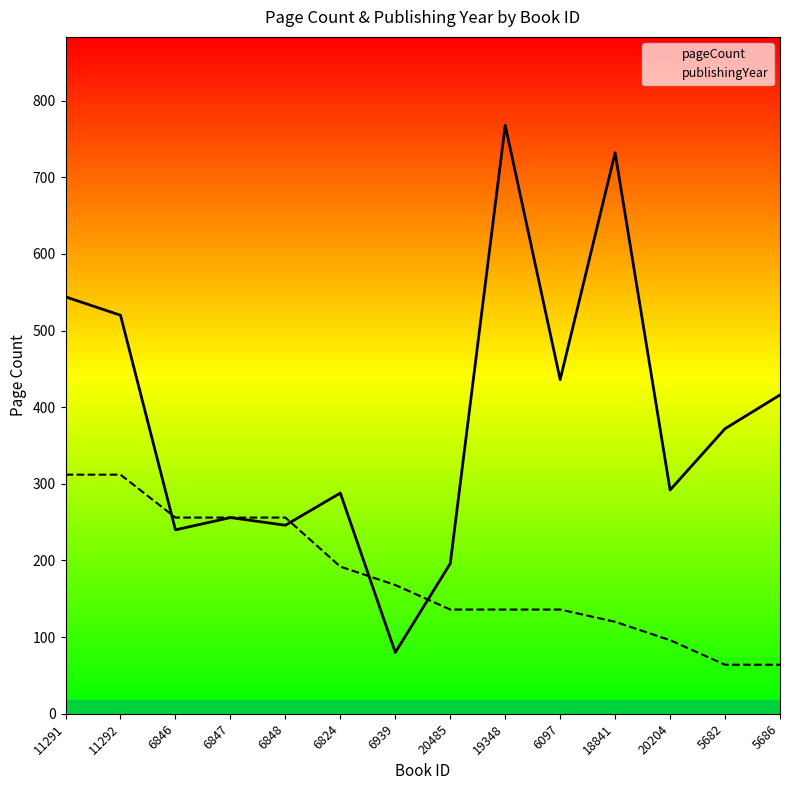

How many data points in pageCount are less than 372?

7